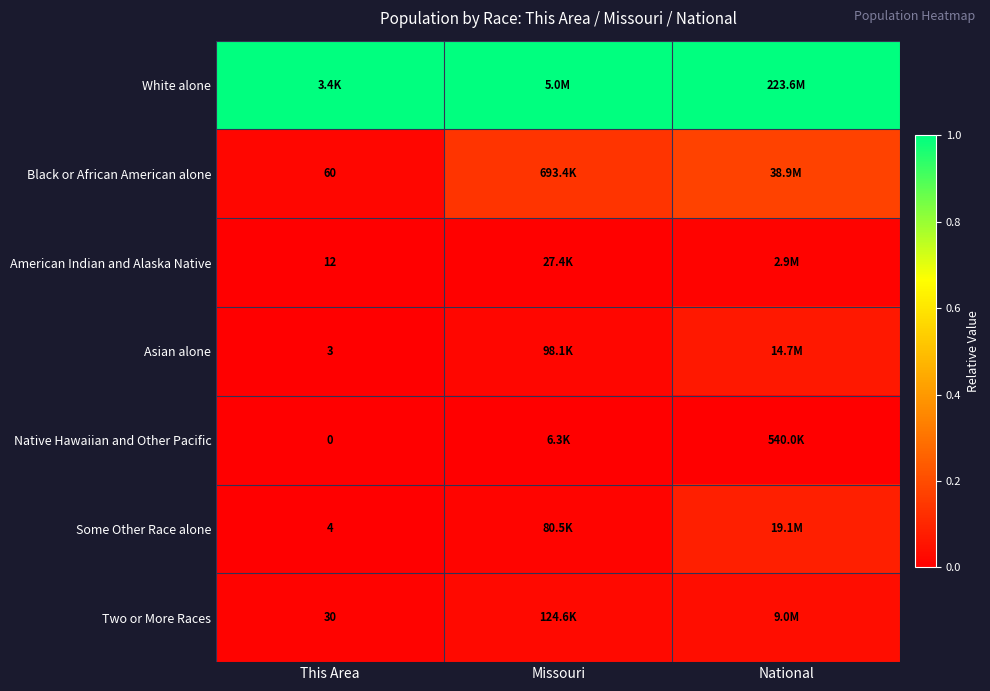

What is the spread (max minus min) of values at National?

1.0